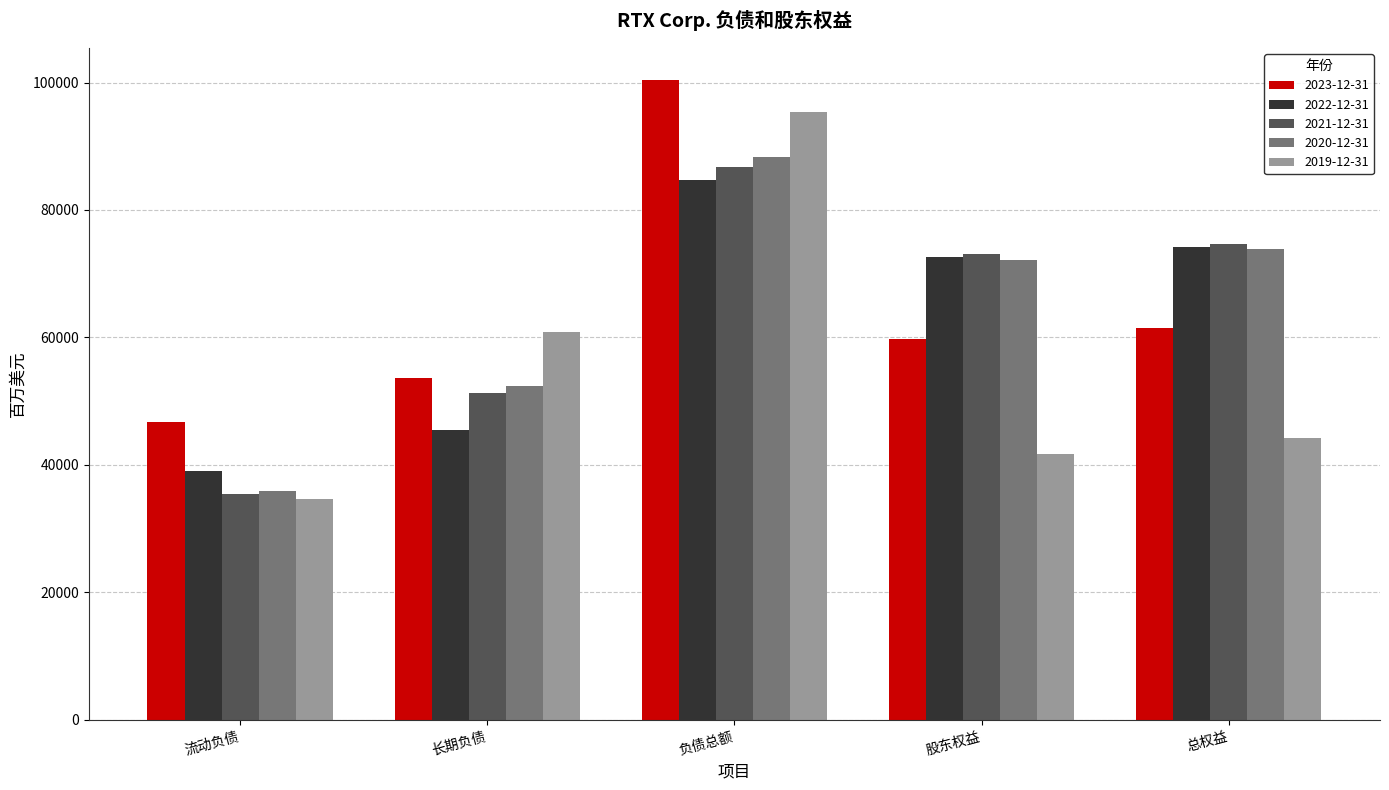

Where does the 2021-12-31 series first go above 73068?

负债总额